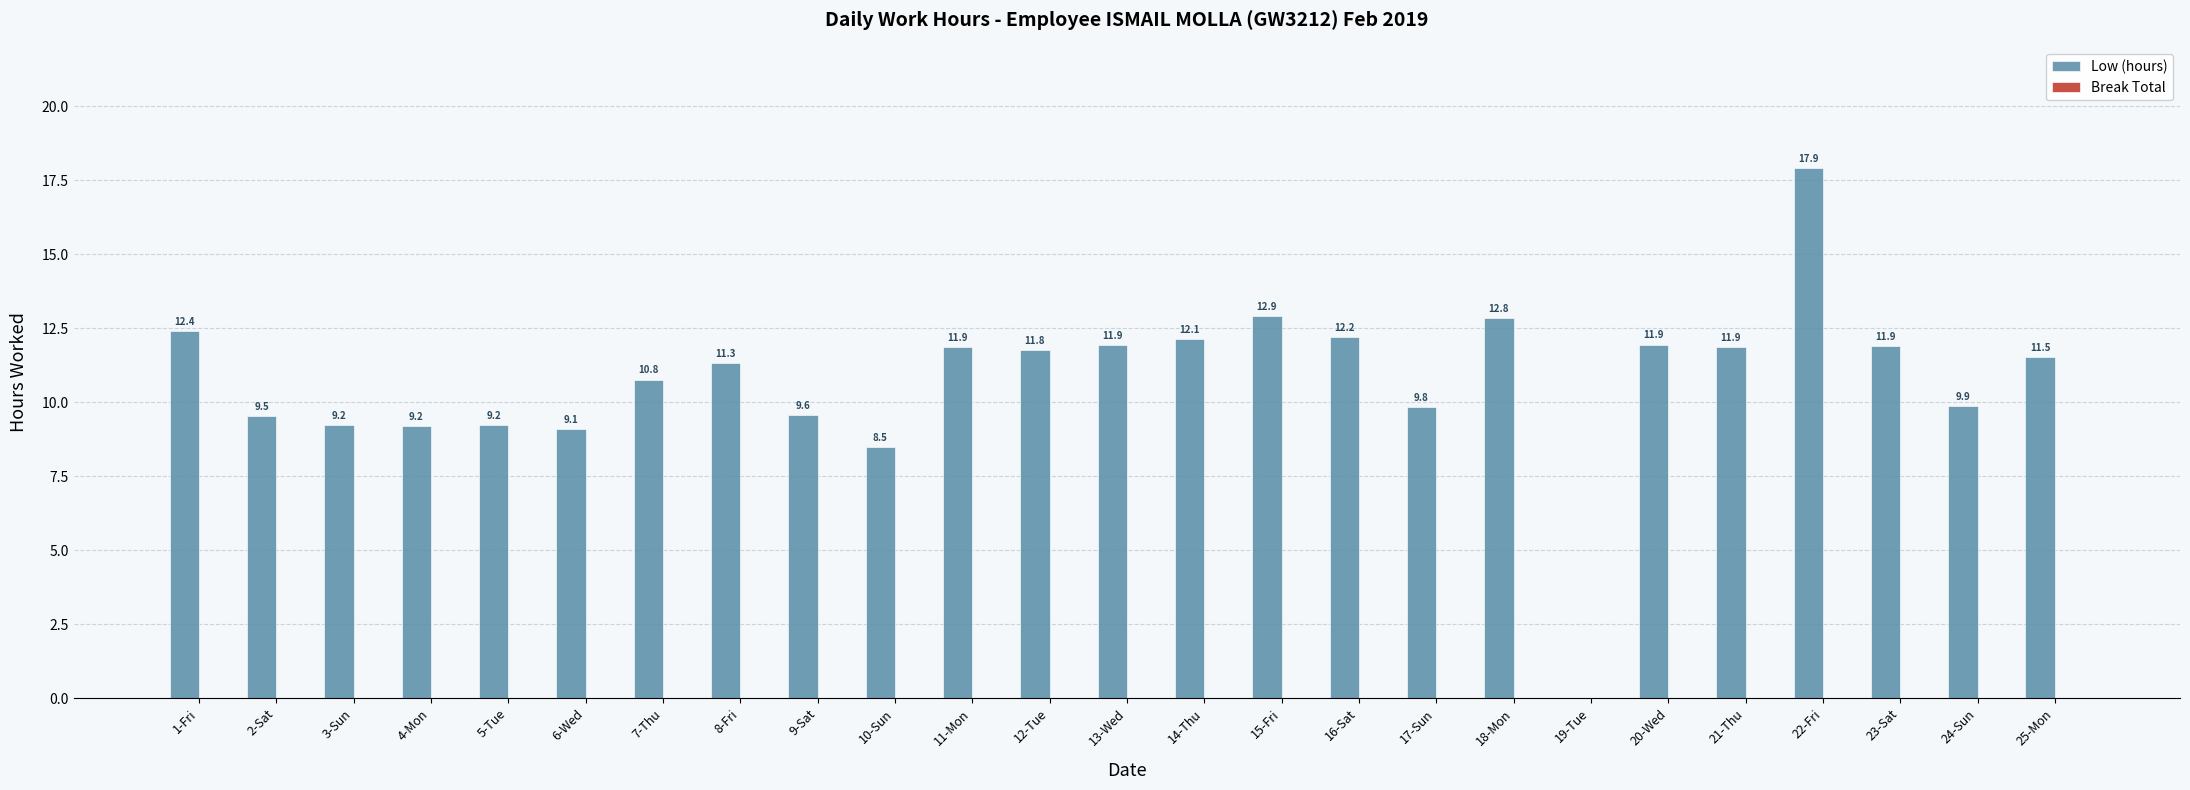

Is it true that the value at 24-Sun is 6.2?

False